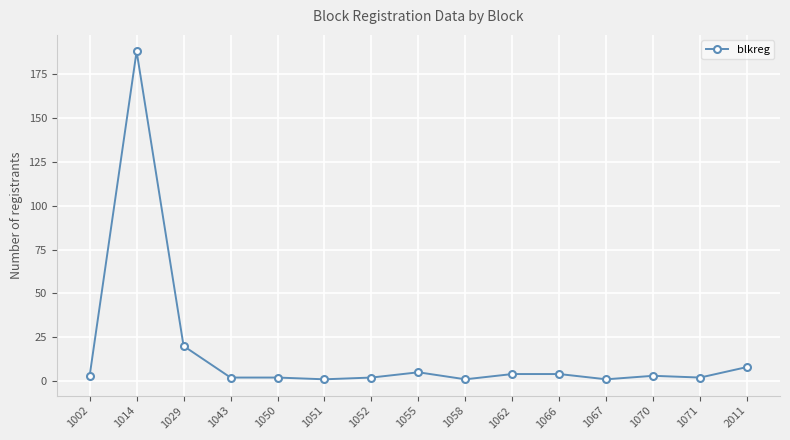

Which category has the highest value across all series?

1014